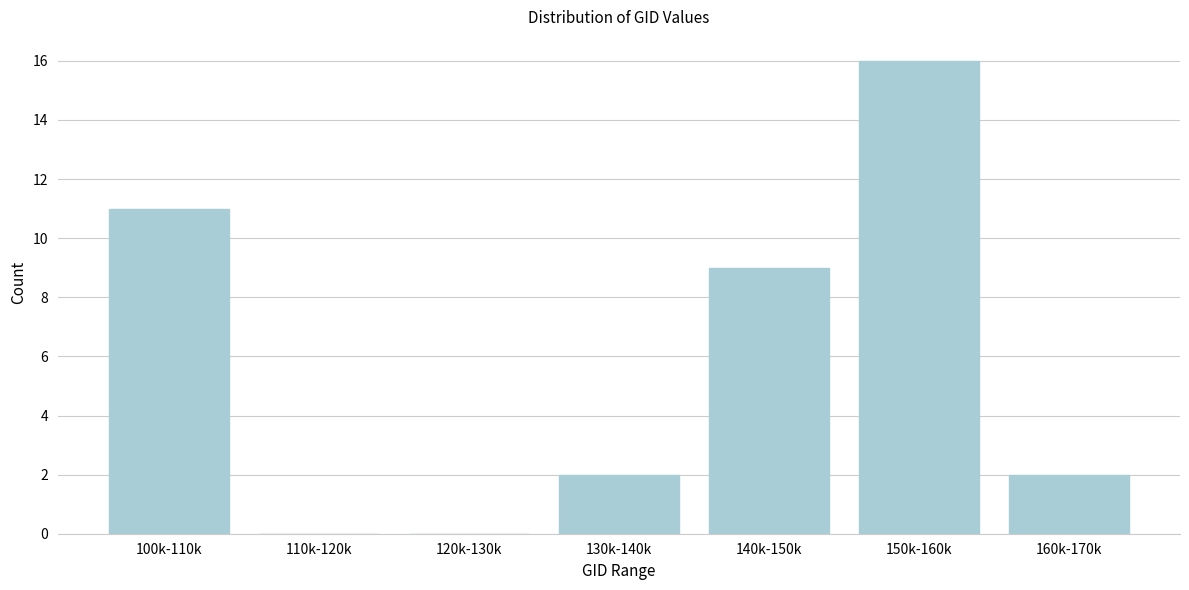

Reading right to left, transcribe all the data shown in this chart.

160k-170k=2	150k-160k=16	140k-150k=9	130k-140k=2	120k-130k=0	110k-120k=0	100k-110k=11